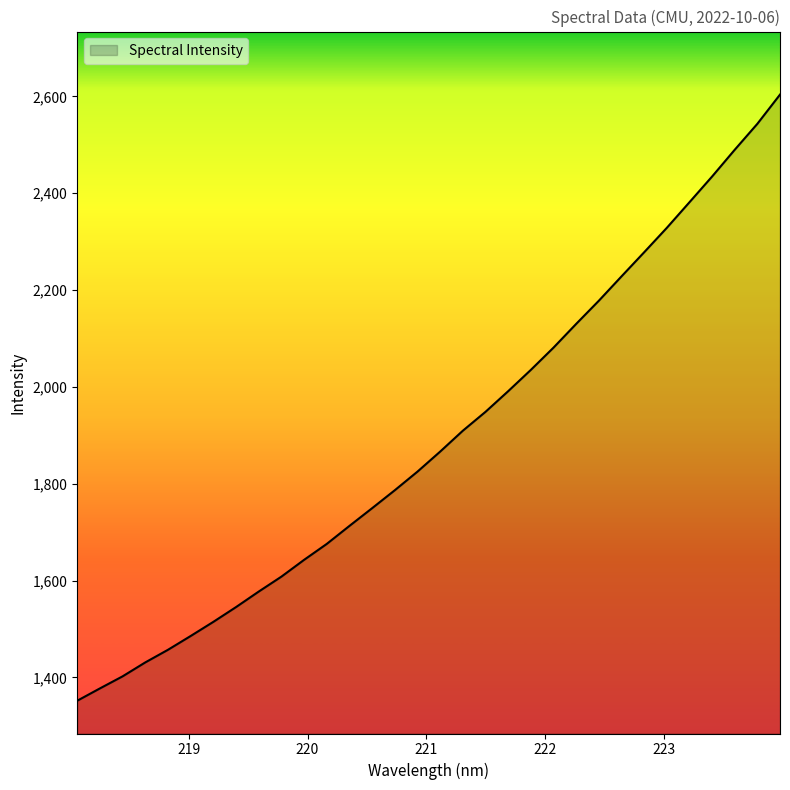

What is the smallest value displayed?

1351.9